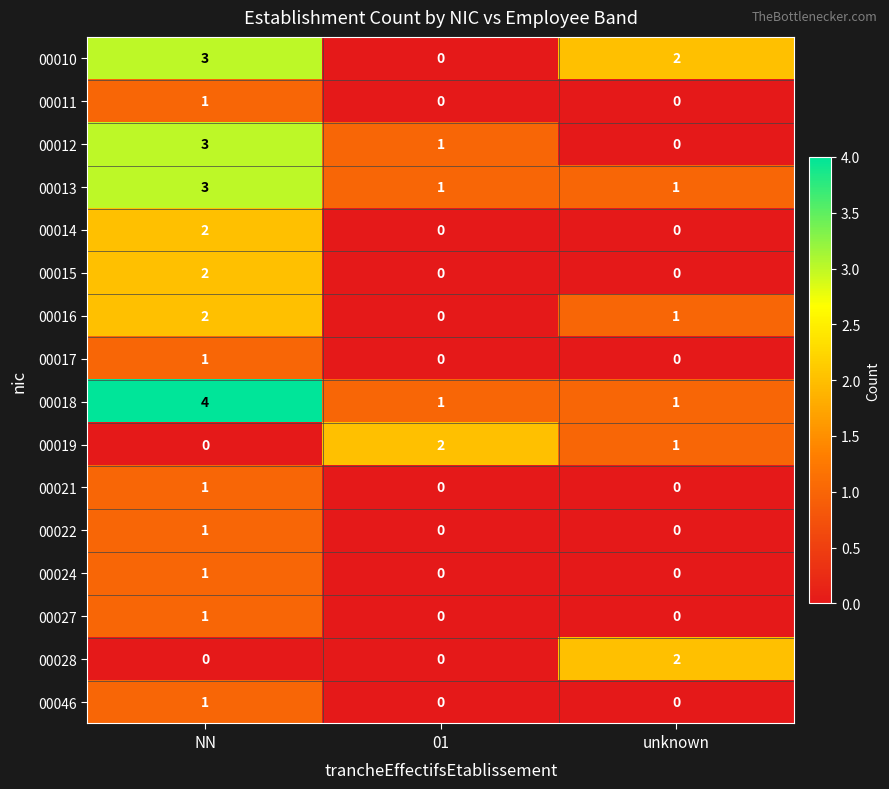

What is the sum of all 00018 values?

6